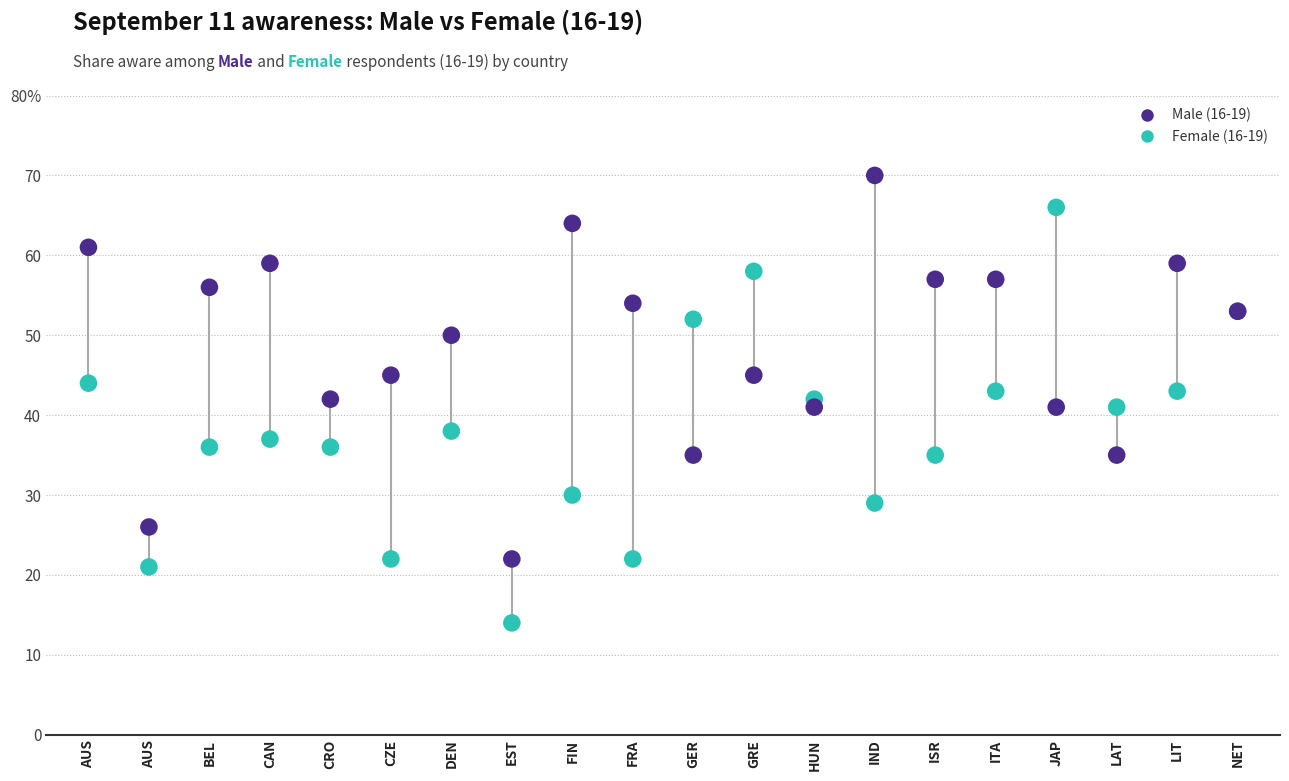

What are all the series names shown in the legend?

Male (16-19), Female (16-19)